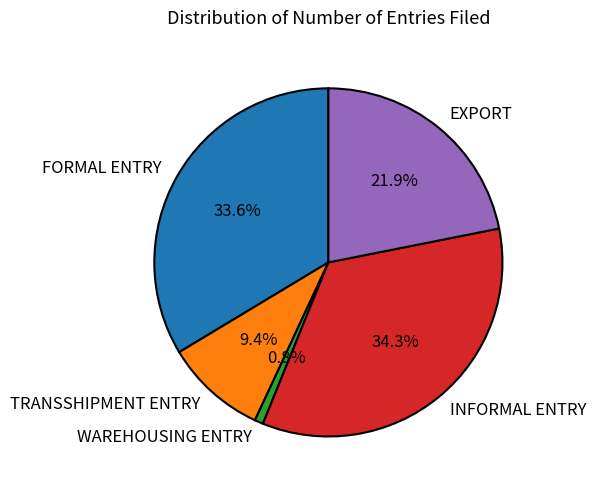

Does WAREHOUSING ENTRY account for over 50% of the chart?

No